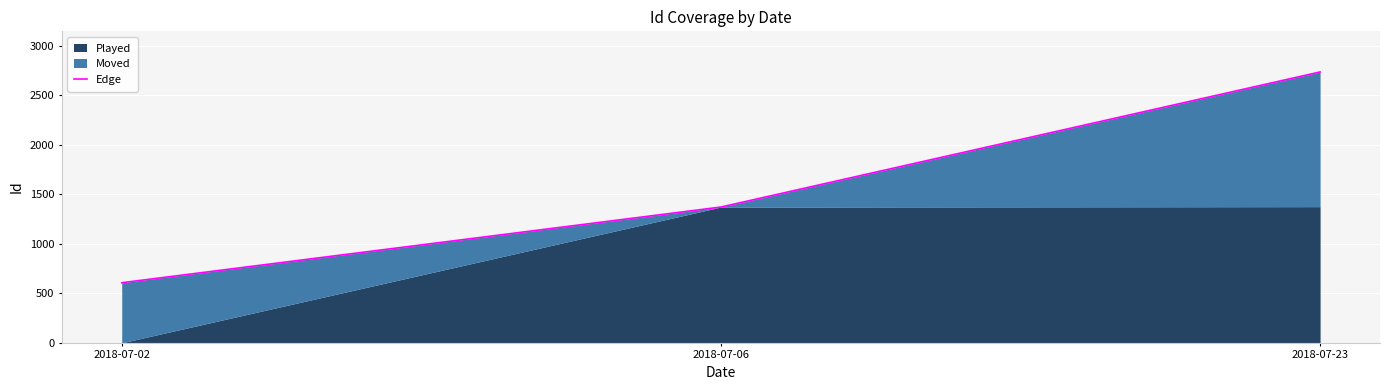

At which label is the value closest to 1672?

2018-07-06